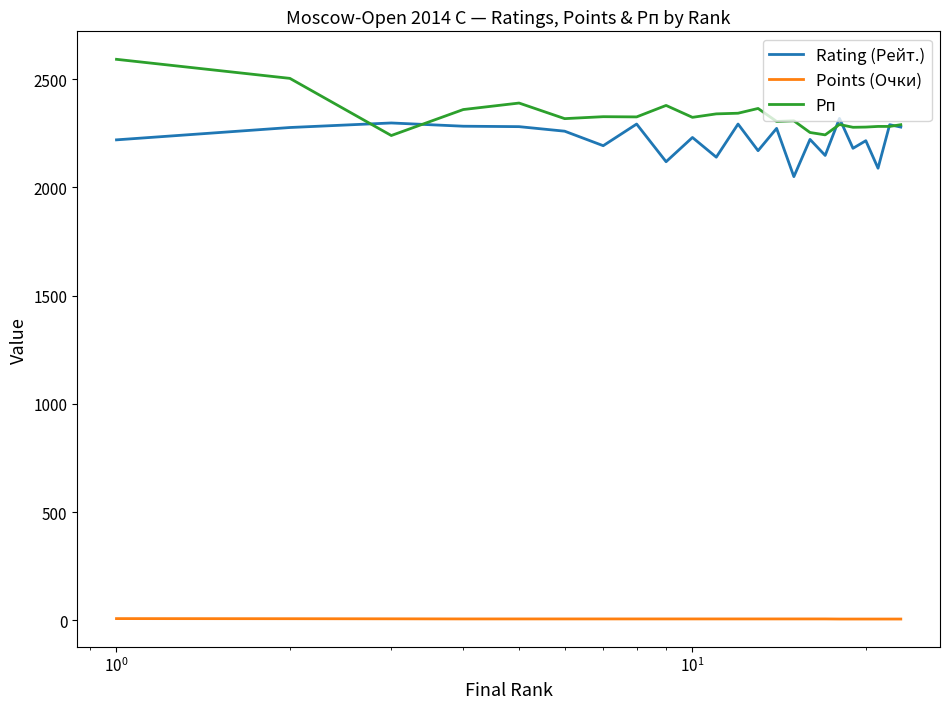

What is the greatest value displayed?

2592.0